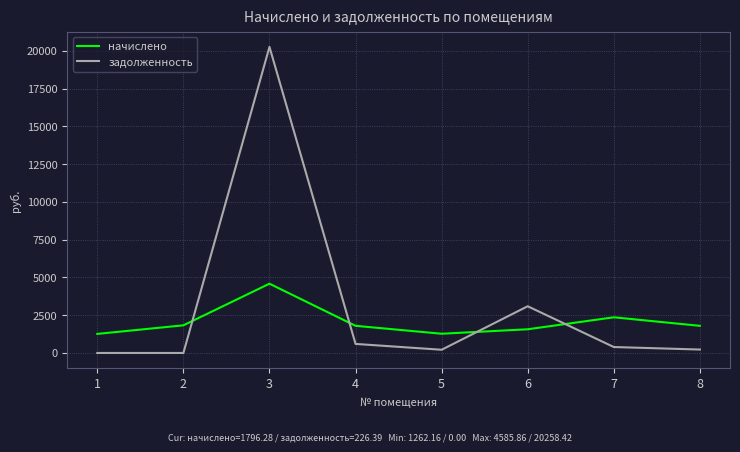

What is the difference between the maximum and minimum values in the задолженность series?

20258.4